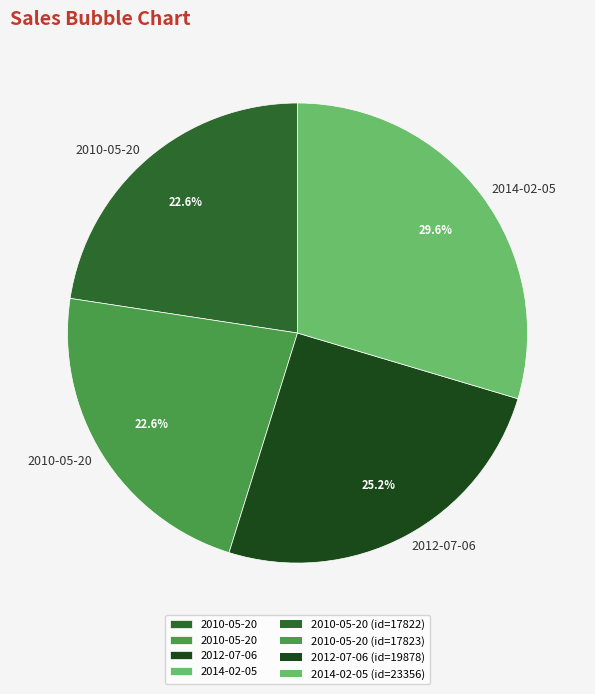

Does any single category account for the majority?

No